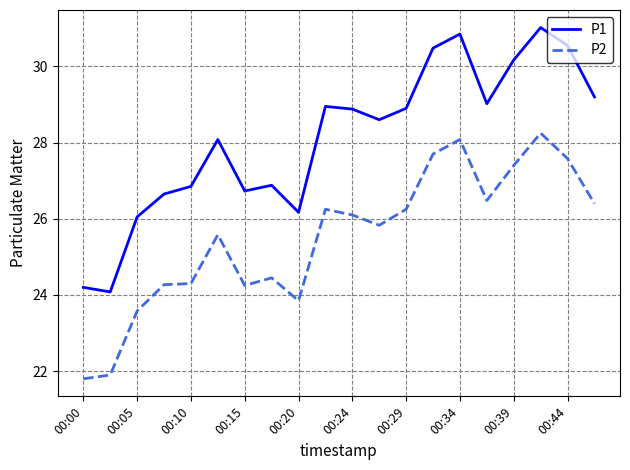

What is the sum of all P2 values?

510.3